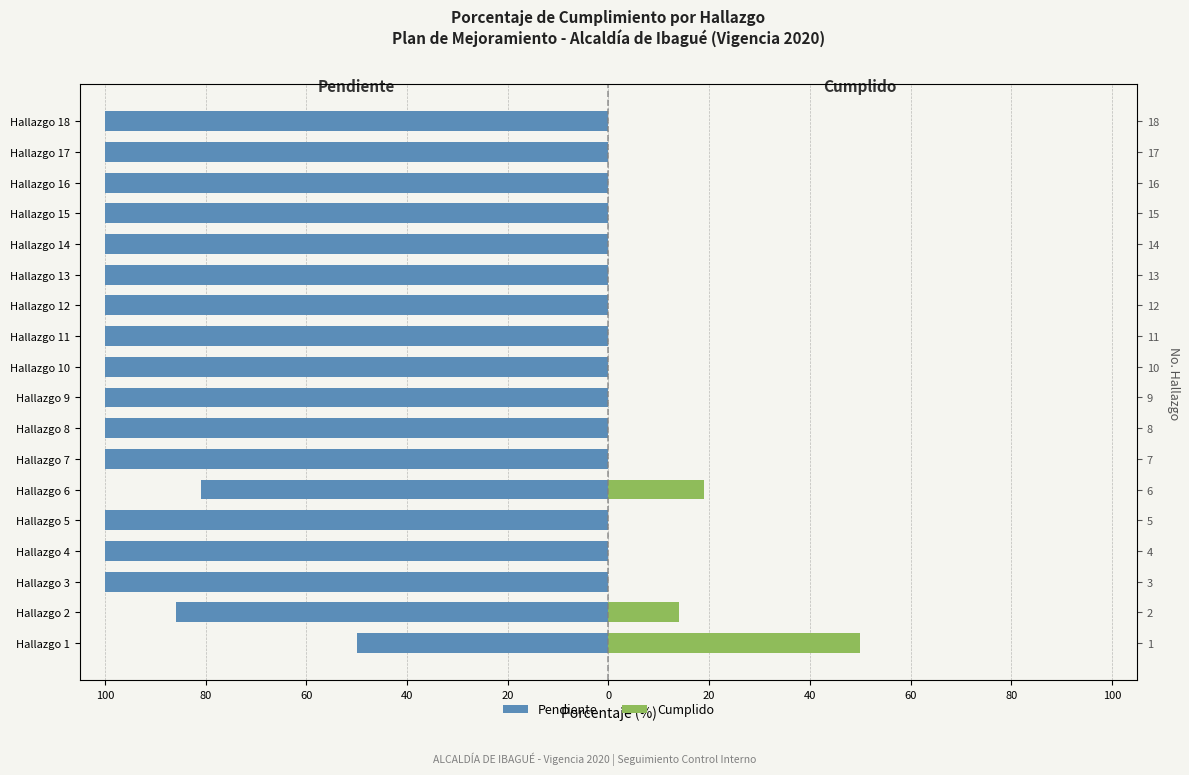

What are all the series names shown in the legend?

Pendiente, Cumplido